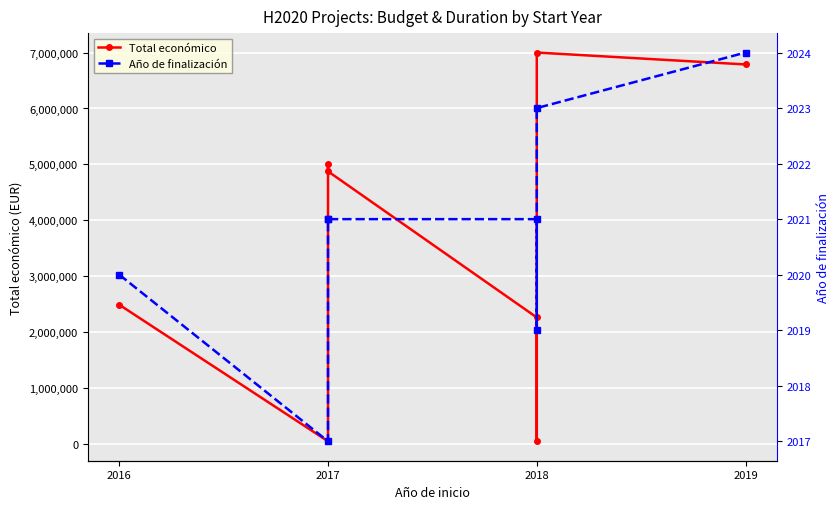

True or false: Año de finalización and Total económico cross at least once.

False